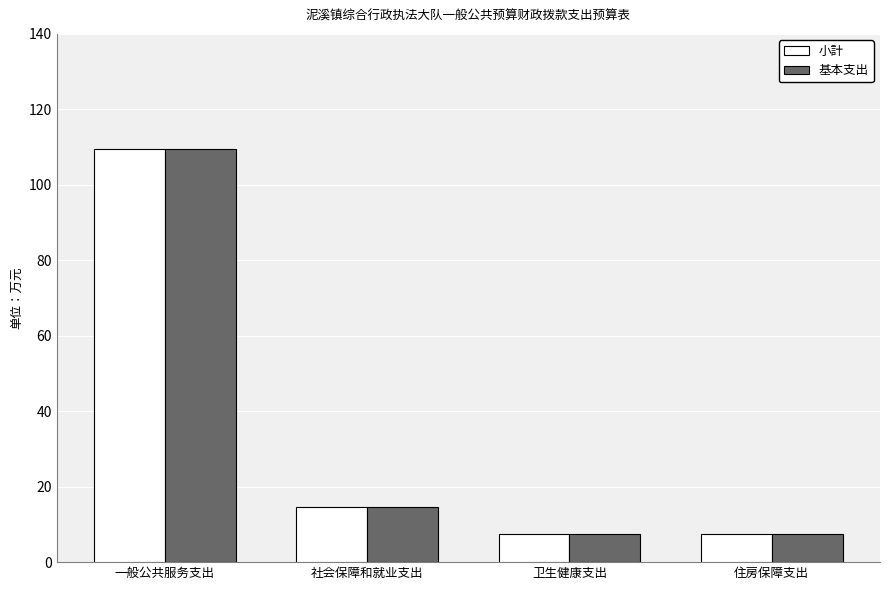

At which category is the sum across all series the highest?

一般公共服务支出